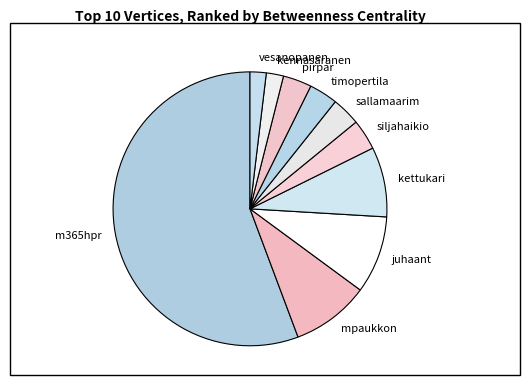

Is the sum of kennasaranen and sallamaarim greater than half?

No